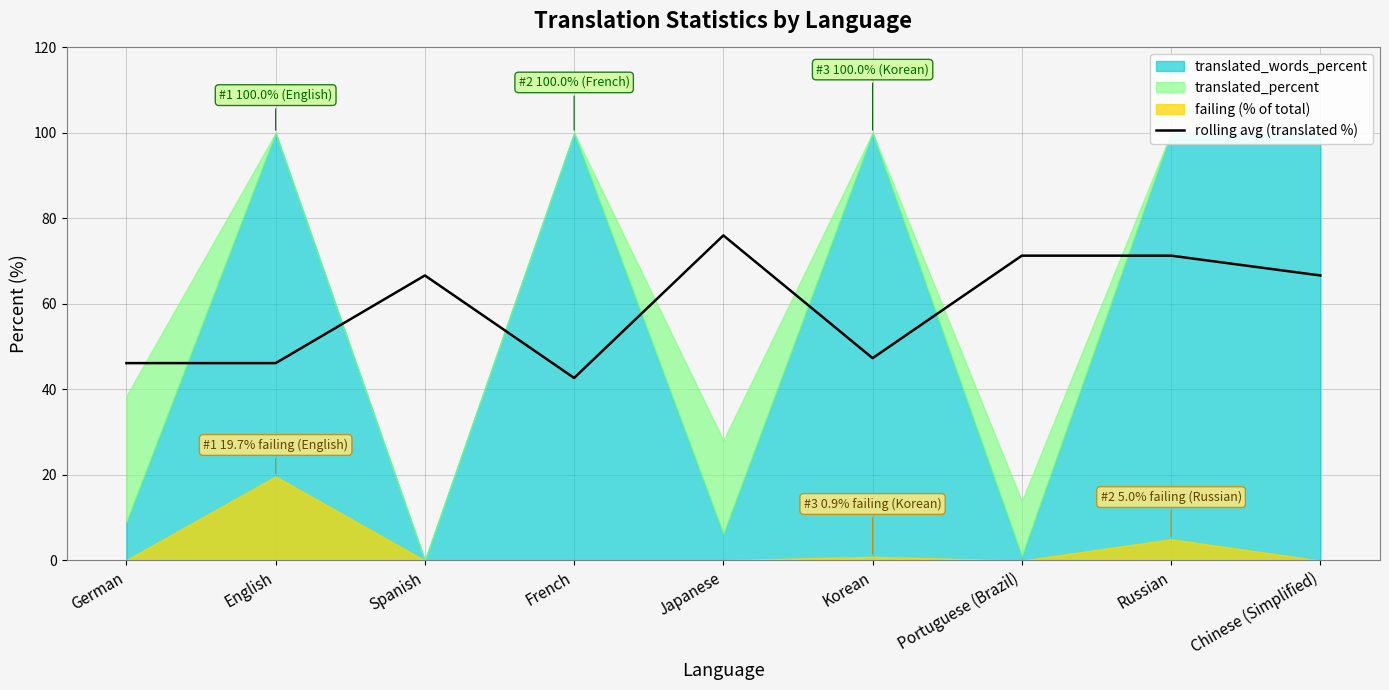

At which label does rolling avg (translated %) reach its peak?

Japanese